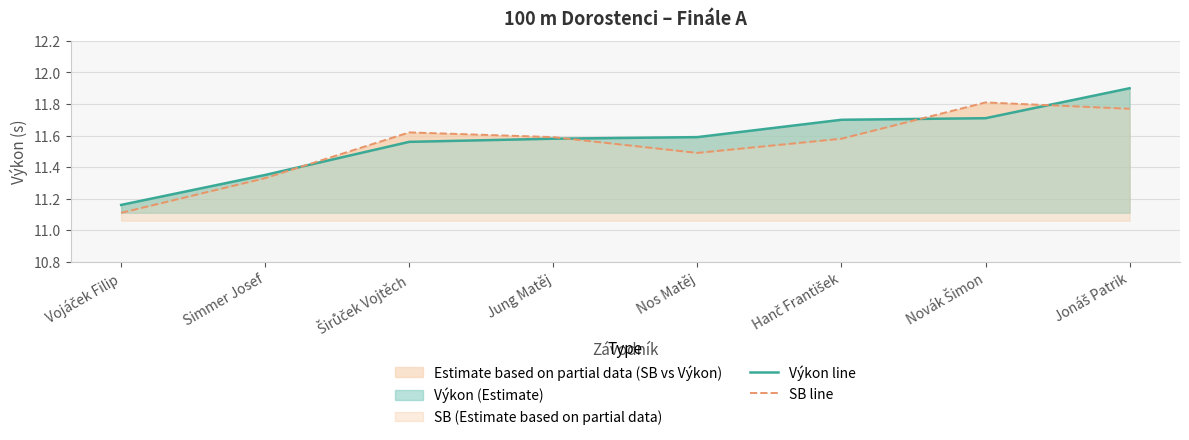

At Vojáček Filip, list the series in order from smallest to largest.

SB line, Výkon line